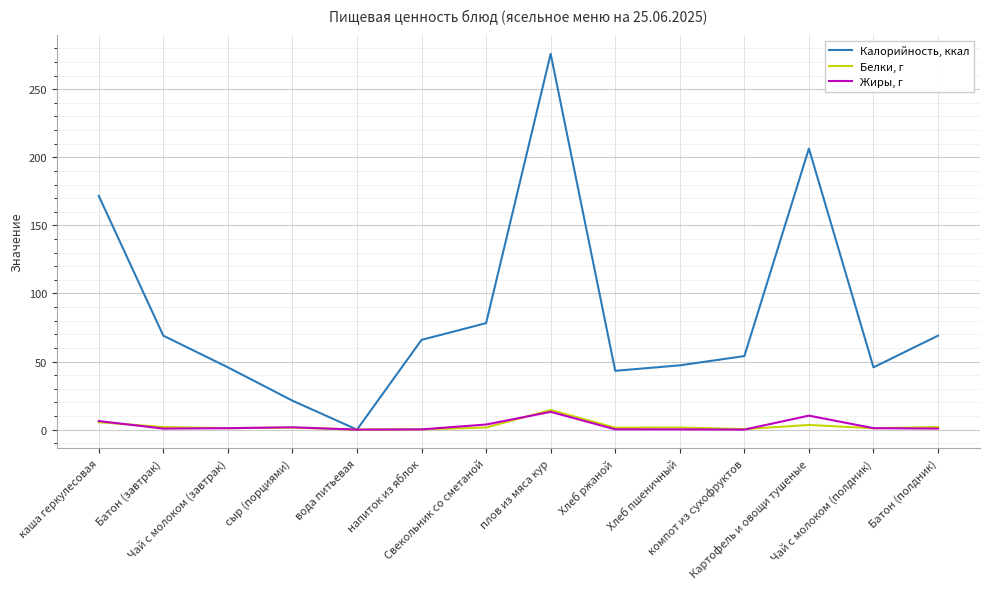

Which series has the largest range (max minus min)?

Калорийность, ккал